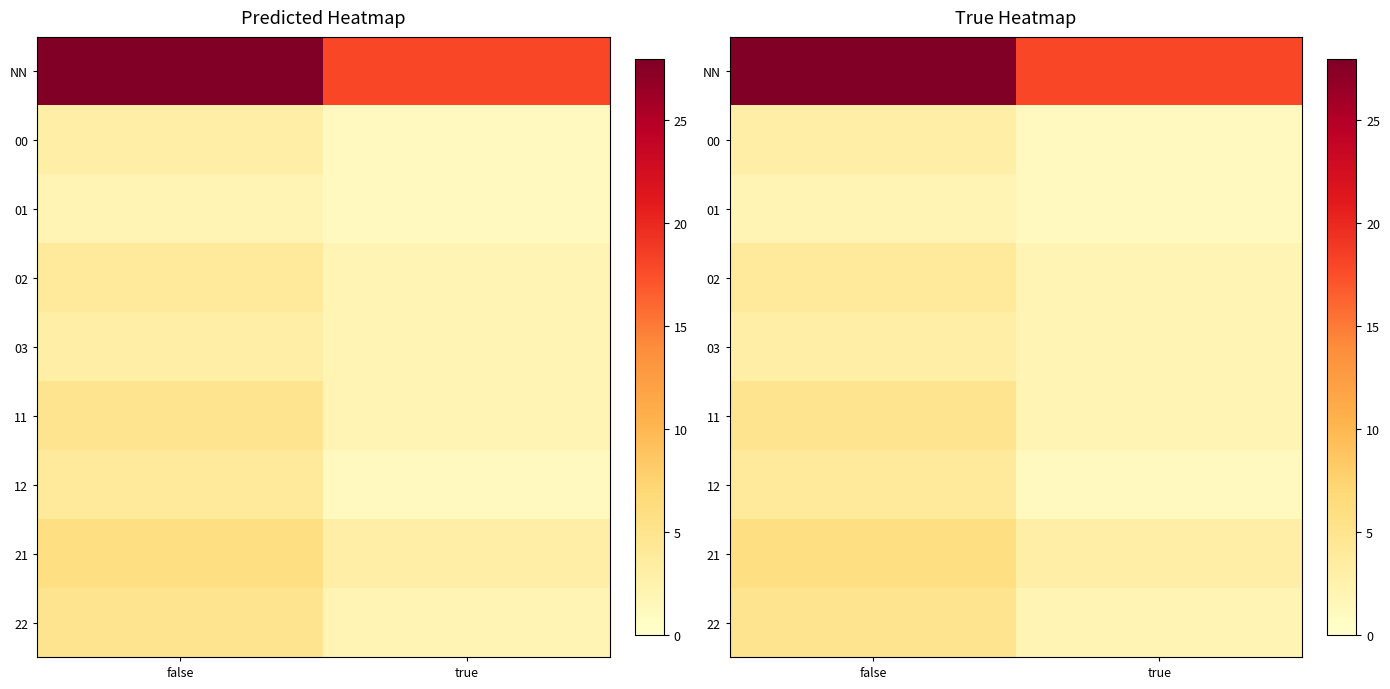

Which label corresponds to the smallest value in the chart?

true